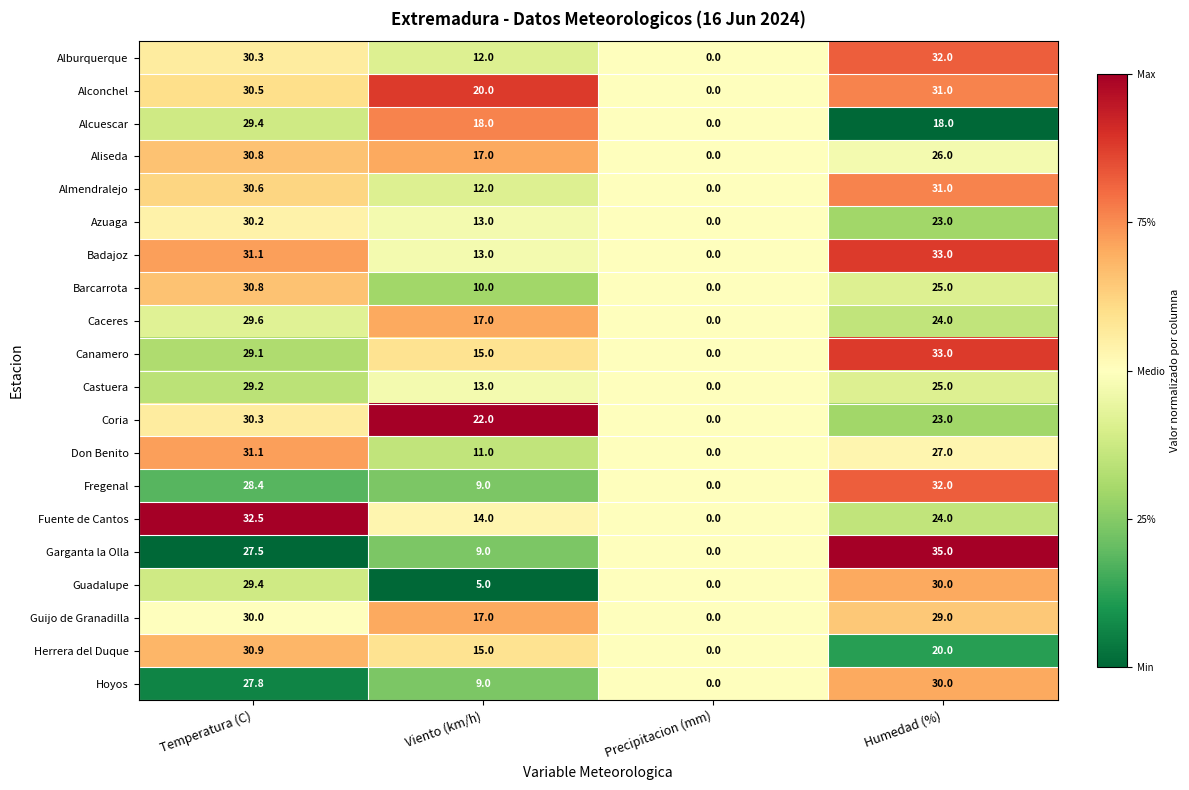

Which category has the highest value across all series?

Humedad (%)